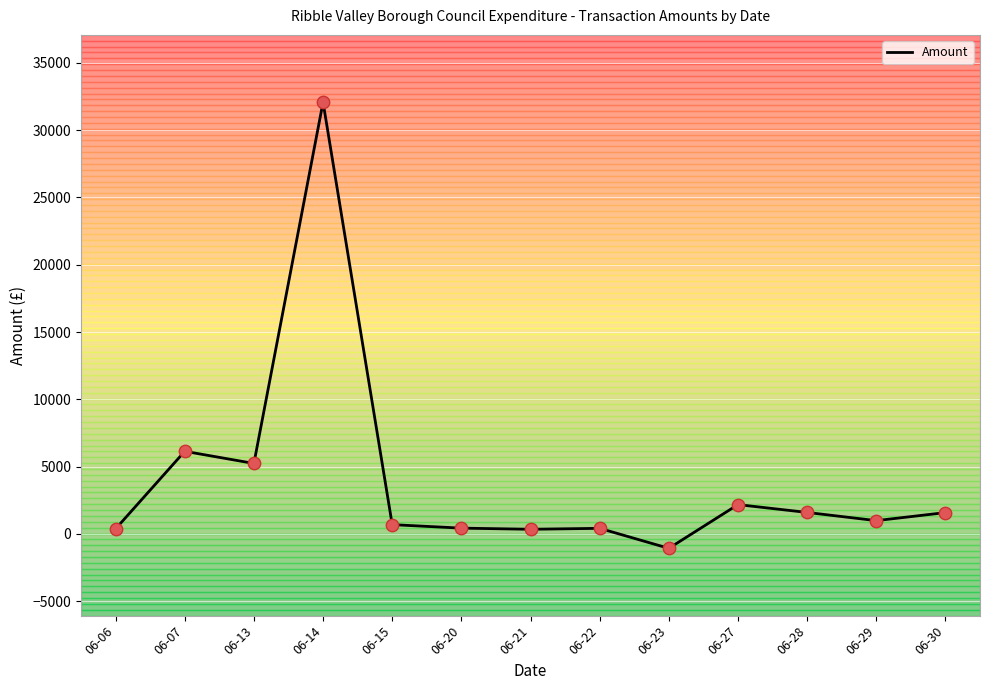

Which has a higher value, 06-07 or 06-06?

06-07